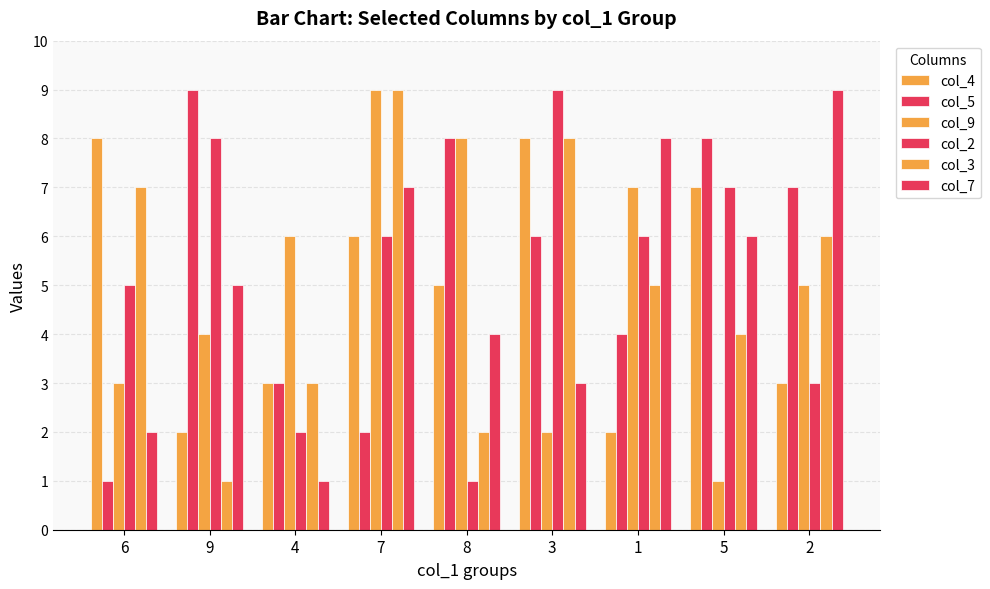

How many bars are there in each group?

6